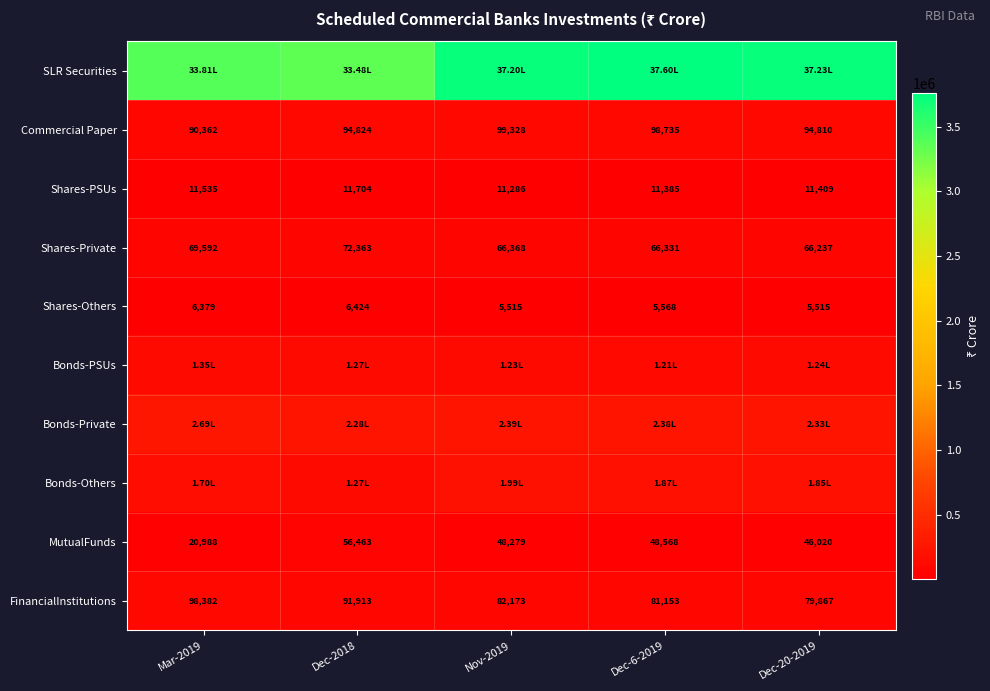

What is the difference between the highest and lowest values at Dec-20-2019?

3717821